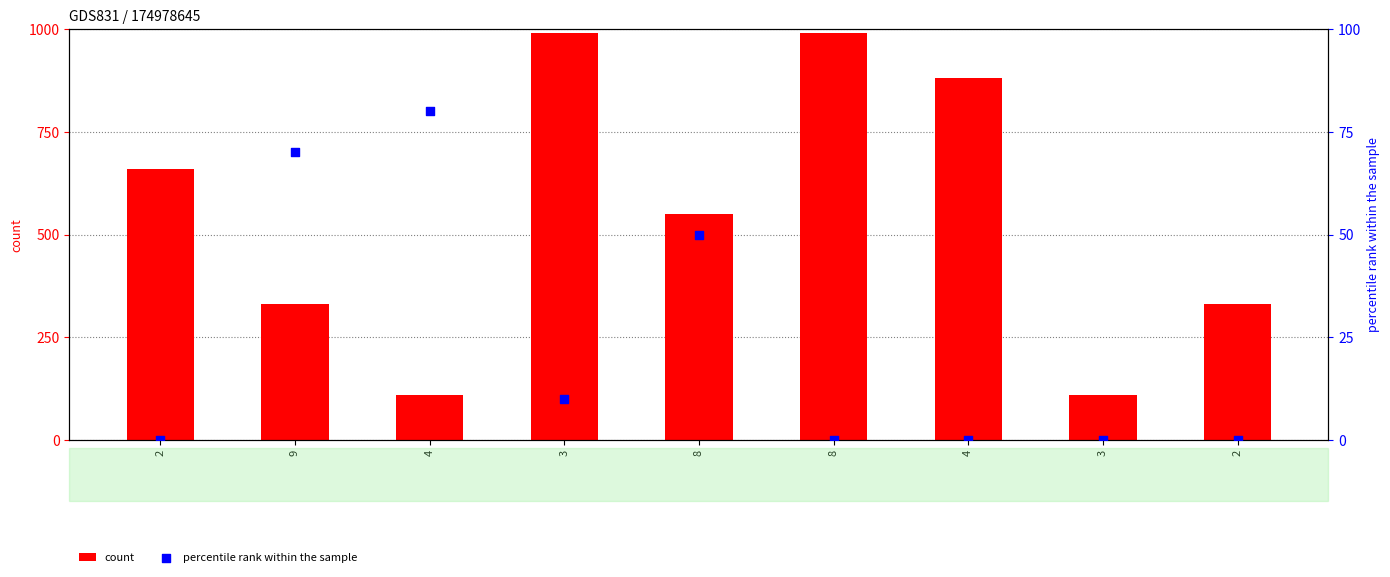

Which series has the largest total across all categories?

count